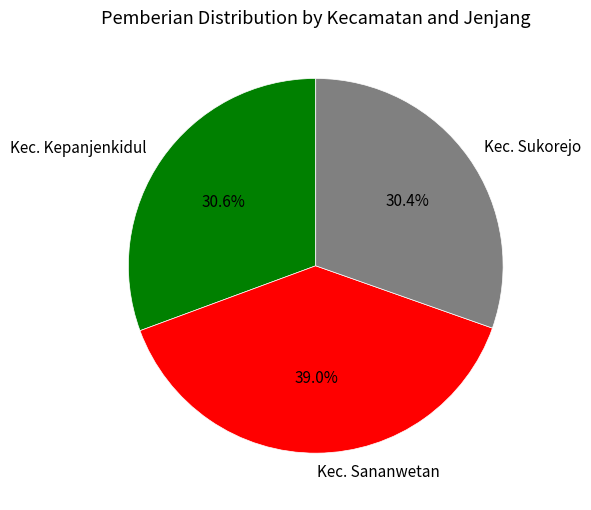

How many segments does this pie chart have?

3